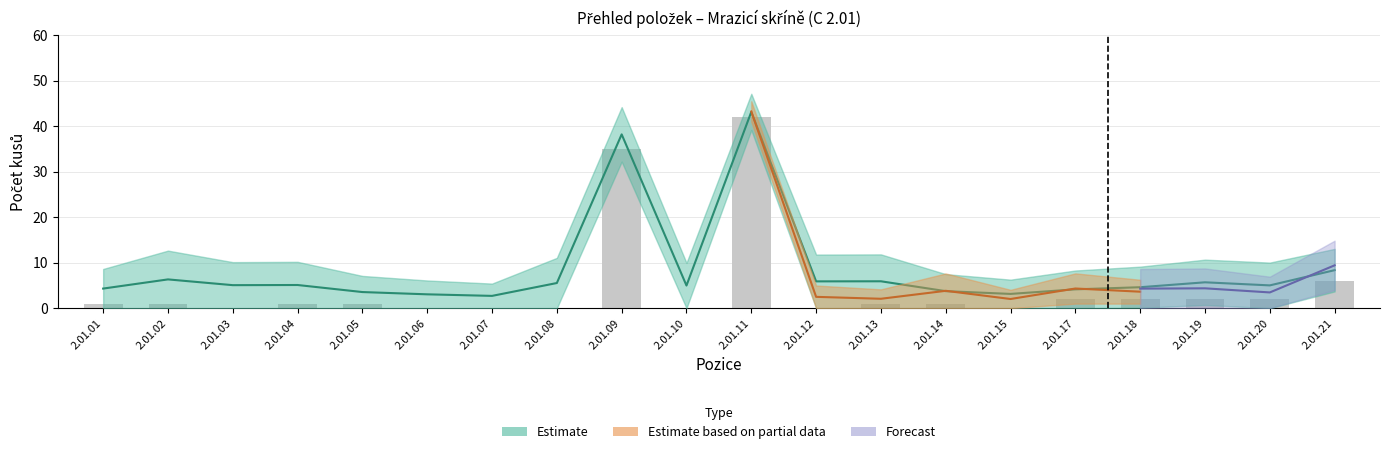

Rank the categories by value from highest to lowest.

2.01.11, 2.01.09, 2.01.21, 2.01.17, 2.01.18, 2.01.19, 2.01.20, 2.01.01, 2.01.02, 2.01.04, 2.01.05, 2.01.13, 2.01.14, 2.01.03, 2.01.06, 2.01.07, 2.01.08, 2.01.10, 2.01.12, 2.01.15